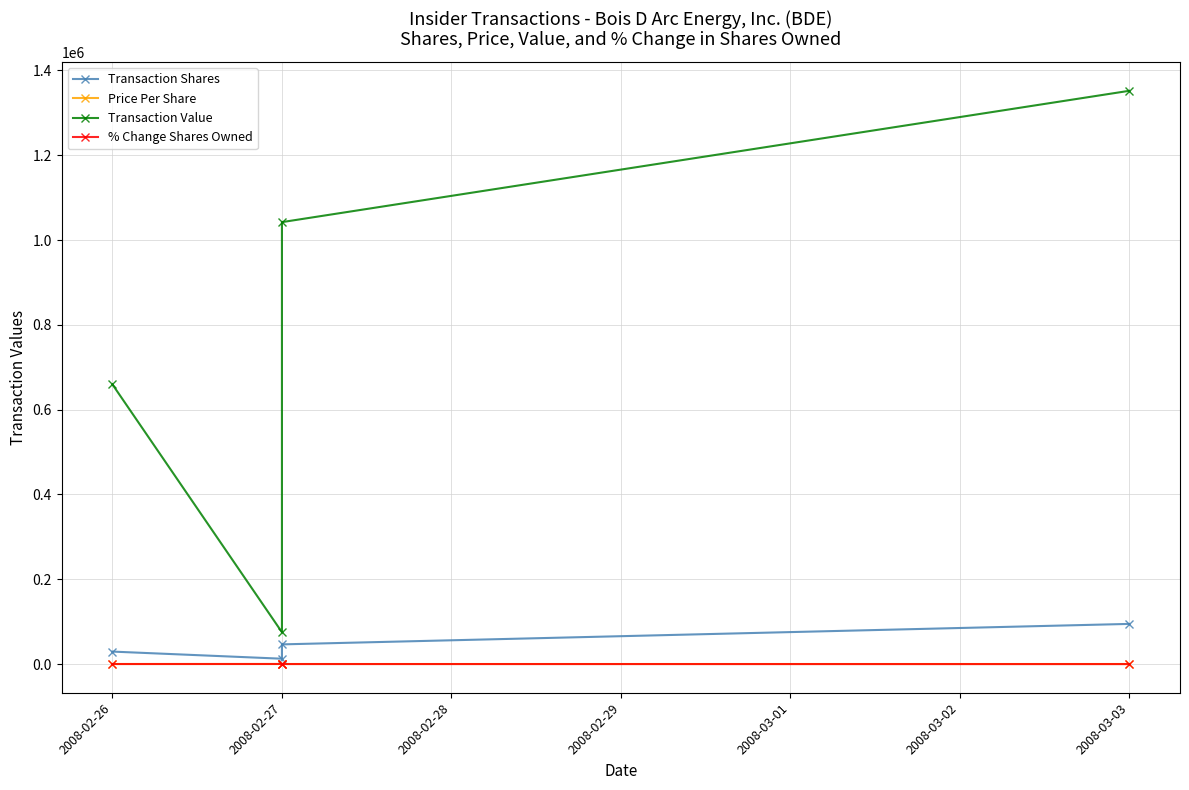

True or false: Transaction Value and % Change Shares Owned intersect in this chart.

False